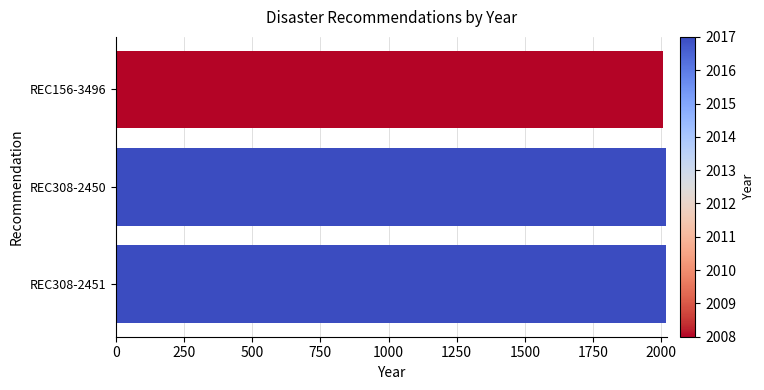

What is the sum of all values?

6042